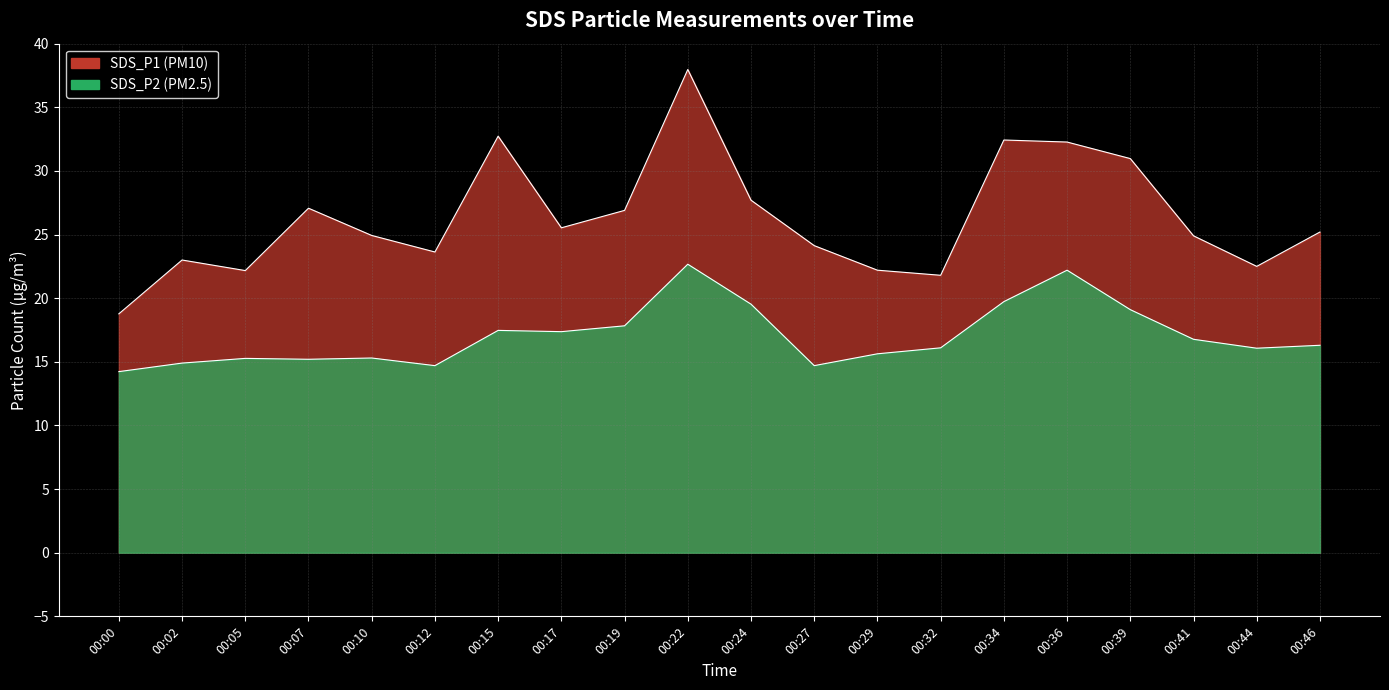

Reading left to right, transcribe all the data shown in this chart.

SDS_P1: 00:00=18.8	00:02=23.0	00:05=22.2	00:07=27.1	00:10=24.9	00:12=23.6	00:15=32.7	00:17=25.5	00:19=26.9	00:22=38.0	00:24=27.7	00:27=24.1	00:29=22.2	00:32=21.8	00:34=32.4	00:36=32.3	00:39=31.0	00:41=24.9	00:44=22.5	00:46=25.2
SDS_P2: 00:00=14.2	00:02=14.9	00:05=15.3	00:07=15.2	00:10=15.3	00:12=14.7	00:15=17.5	00:17=17.4	00:19=17.8	00:22=22.7	00:24=19.5	00:27=14.7	00:29=15.6	00:32=16.1	00:34=19.7	00:36=22.2	00:39=19.1	00:41=16.8	00:44=16.1	00:46=16.3